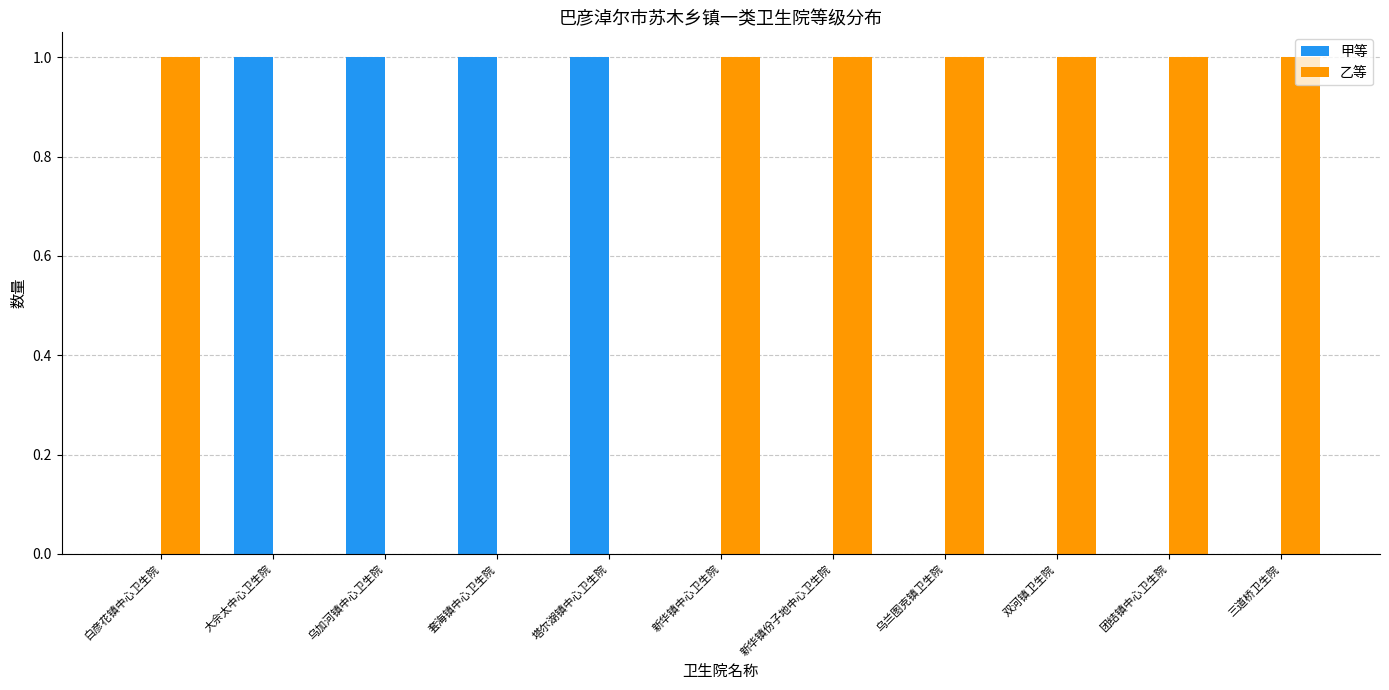

What is the maximum value shown in the chart?

1